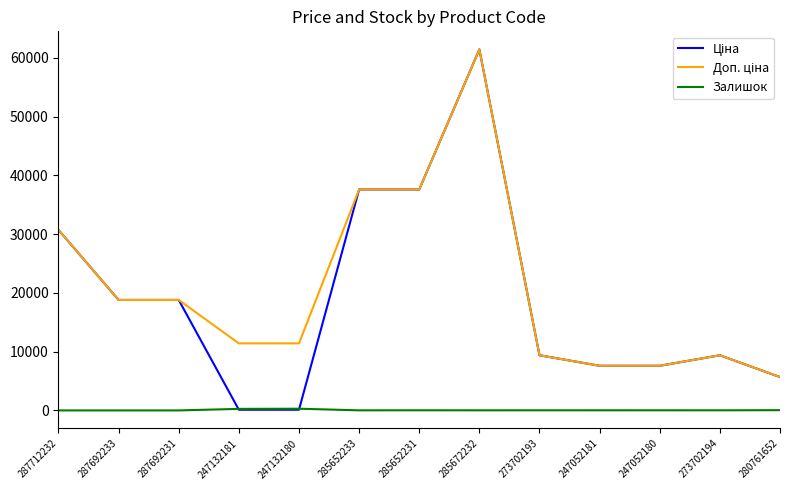

At which category is the sum across all series the highest?

285672232